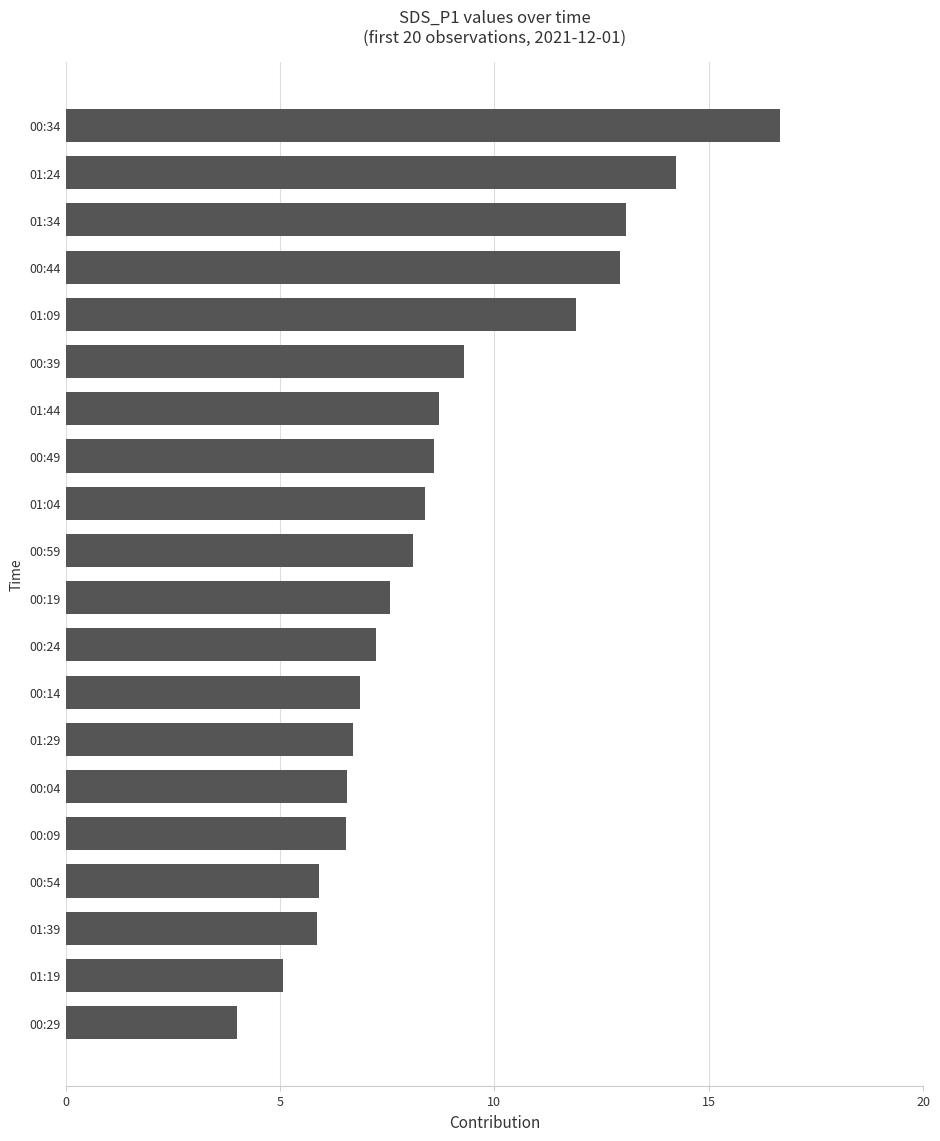

Count the number of data series in this chart.

1